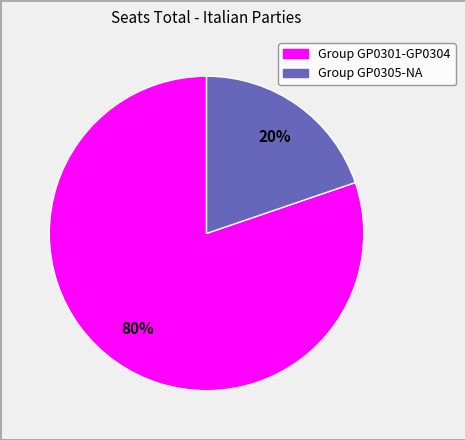

To the nearest percent, what is the difference between the largest and smallest slice percentages?

60%